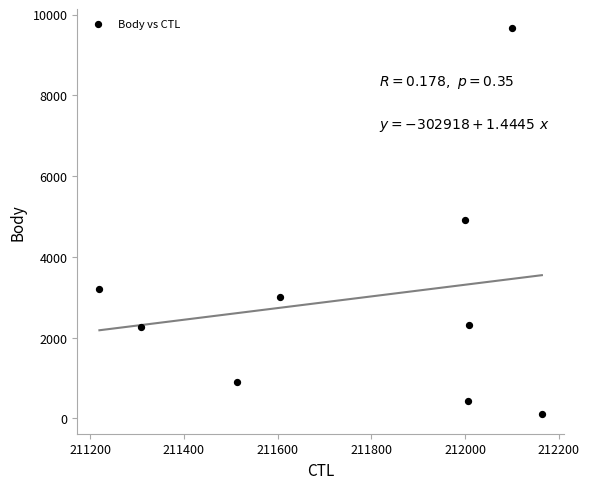

What is the average Y value?

2979